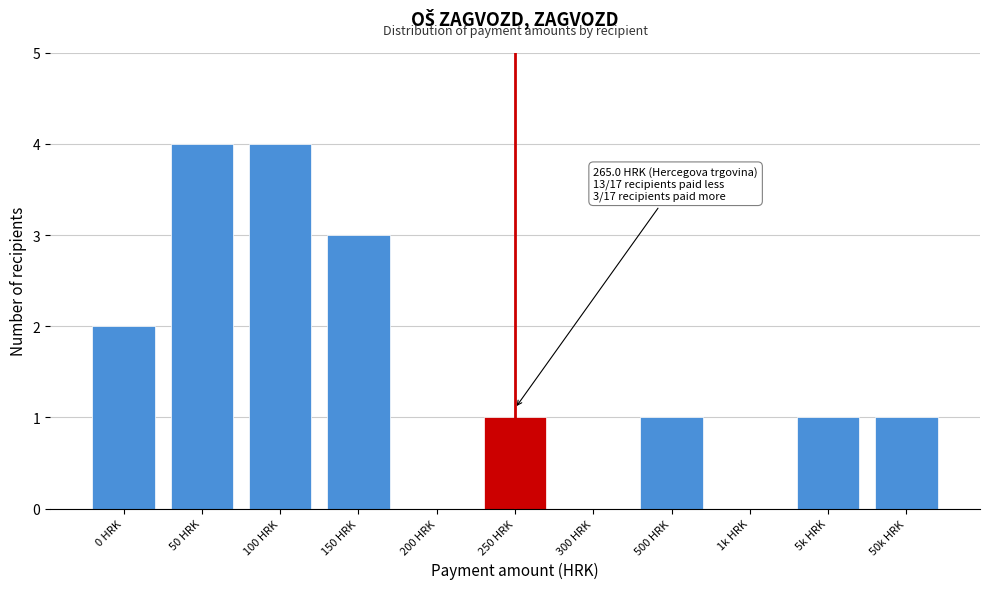

Reading right to left, list all the values displayed in this chart.

50k HRK=1	5k HRK=1	1k HRK=0	500 HRK=1	300 HRK=0	250 HRK=1	200 HRK=0	150 HRK=3	100 HRK=4	50 HRK=4	0 HRK=2